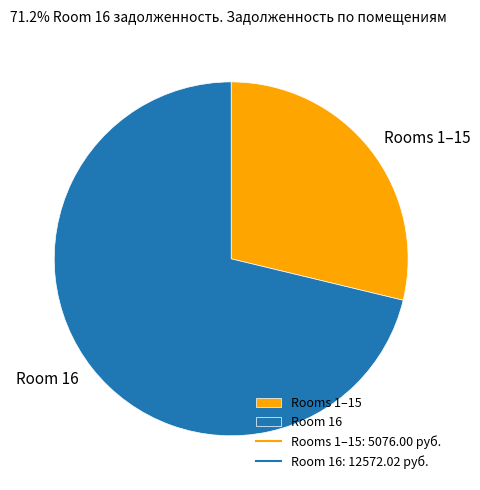

Which category has the biggest portion of the pie?

Room 16